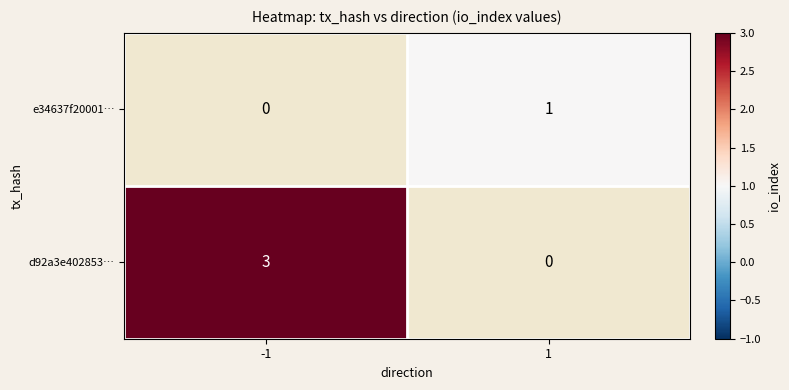

What is the total value across all series at -1?

3